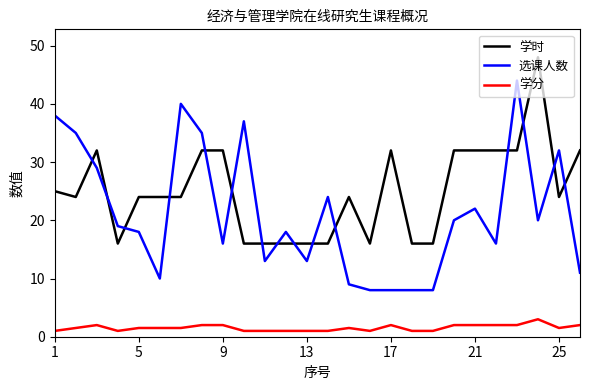

Which series has the largest total across all categories?

学时